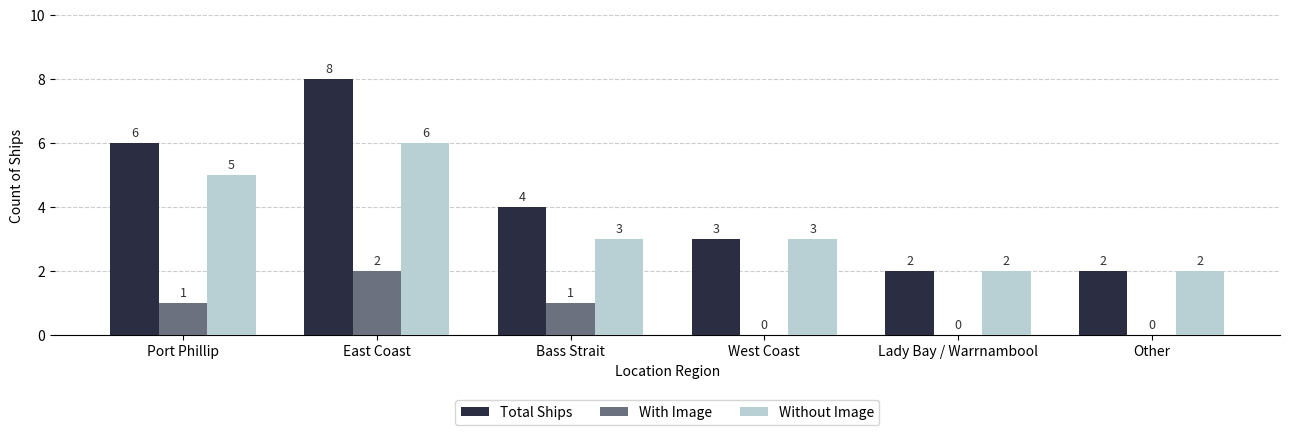

What is the approximate value of With Image at Bass Strait?

1